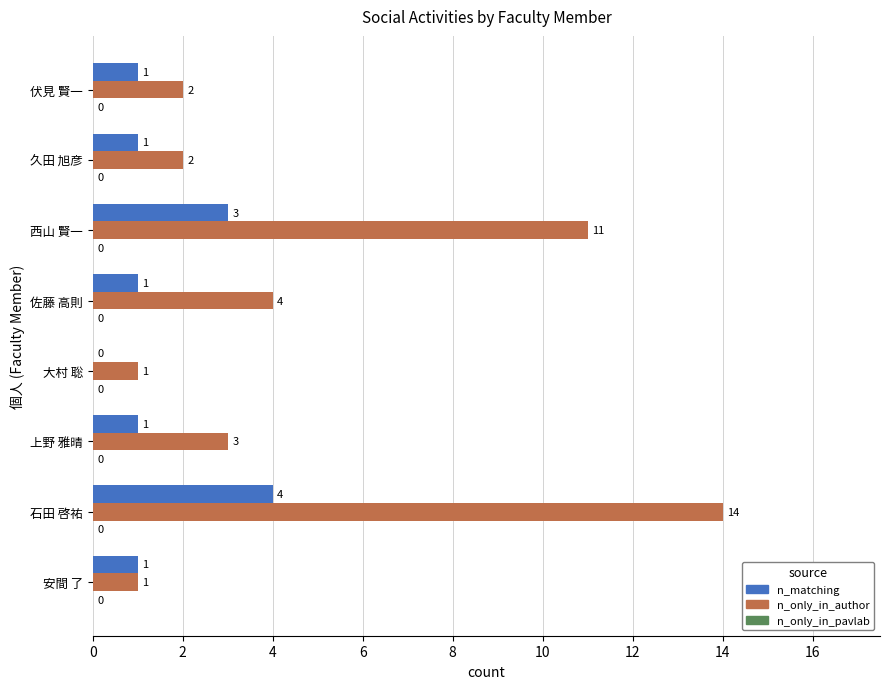

What is the greatest value displayed?

14